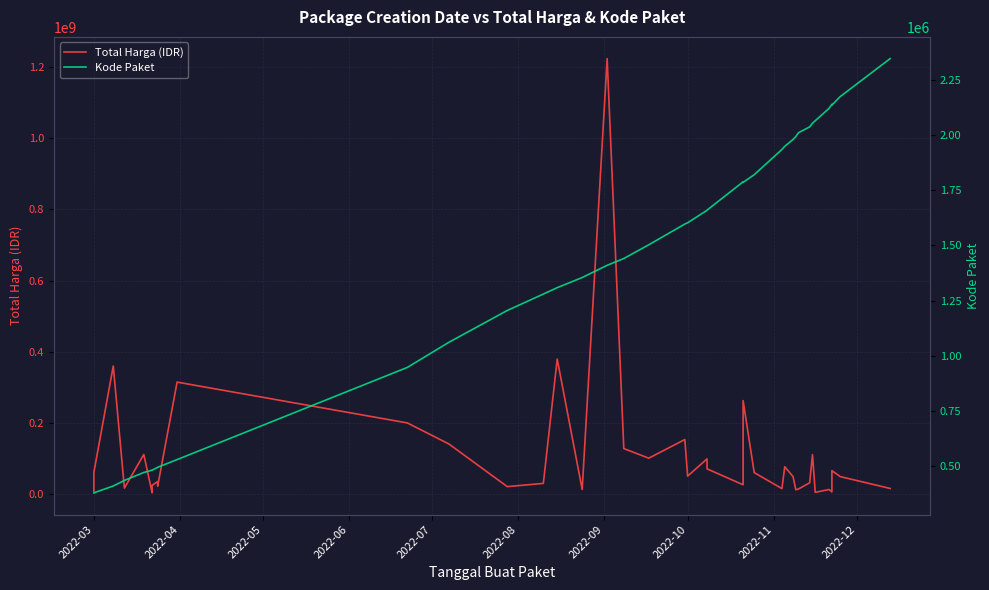

At how many categories does at least one series exceed 938667598?

1